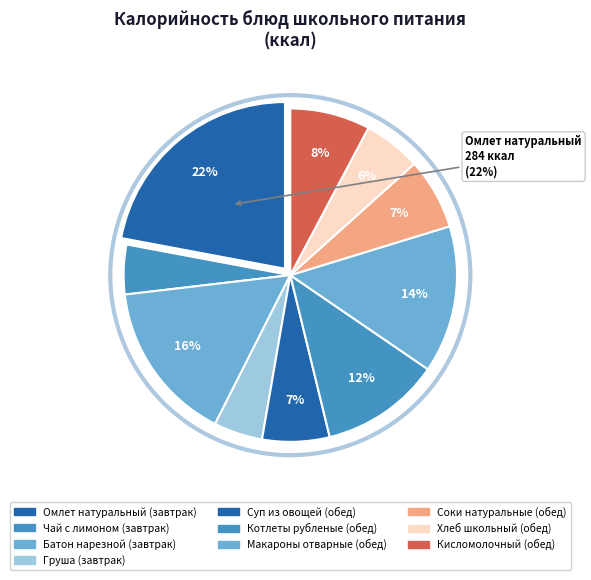

Is there any slice that represents more than half of the pie?

No